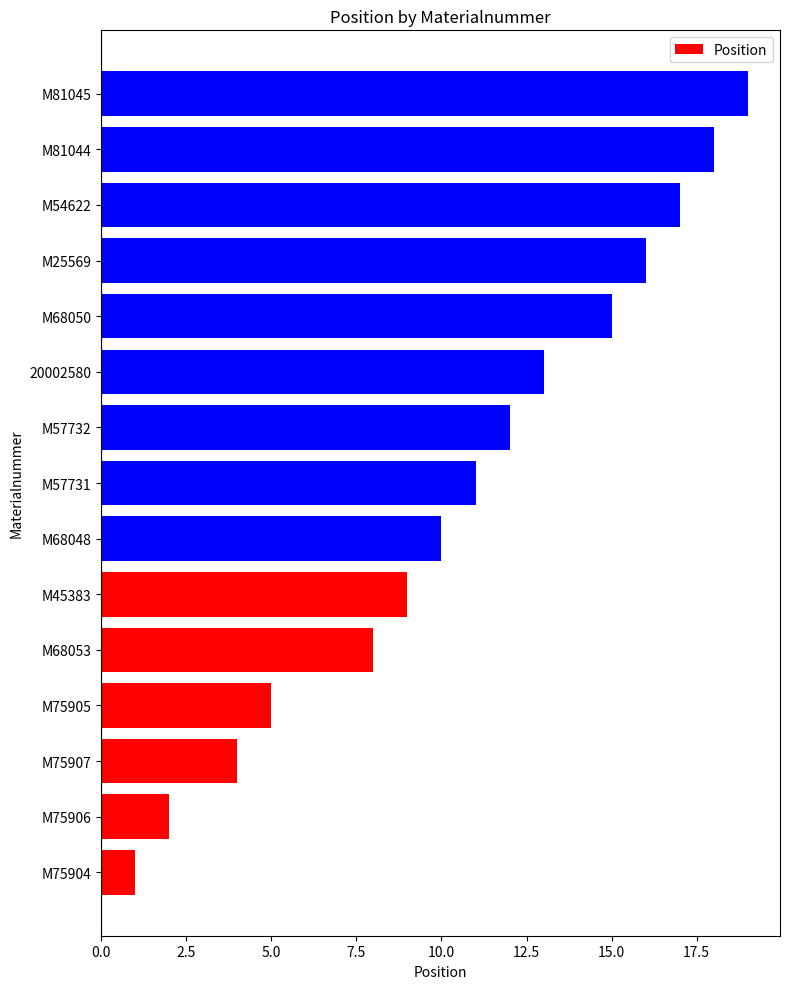

Reading bottom to top, what are all the values shown in this chart?

M75904=1	M75906=2	M75907=4	M75905=5	M68053=8	M45383=9	M68048=10	M57731=11	M57732=12	20002580=13	M68050=15	M25569=16	M54622=17	M81044=18	M81045=19